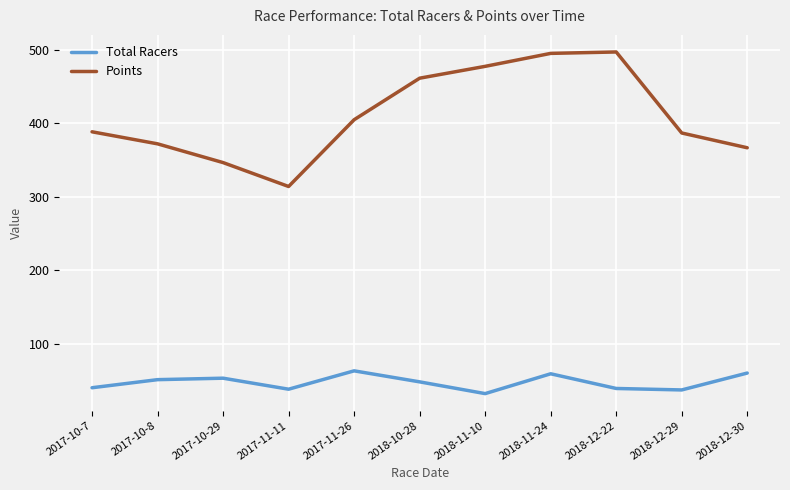

True or false: Points has more than 0 points higher than both neighbors.

True